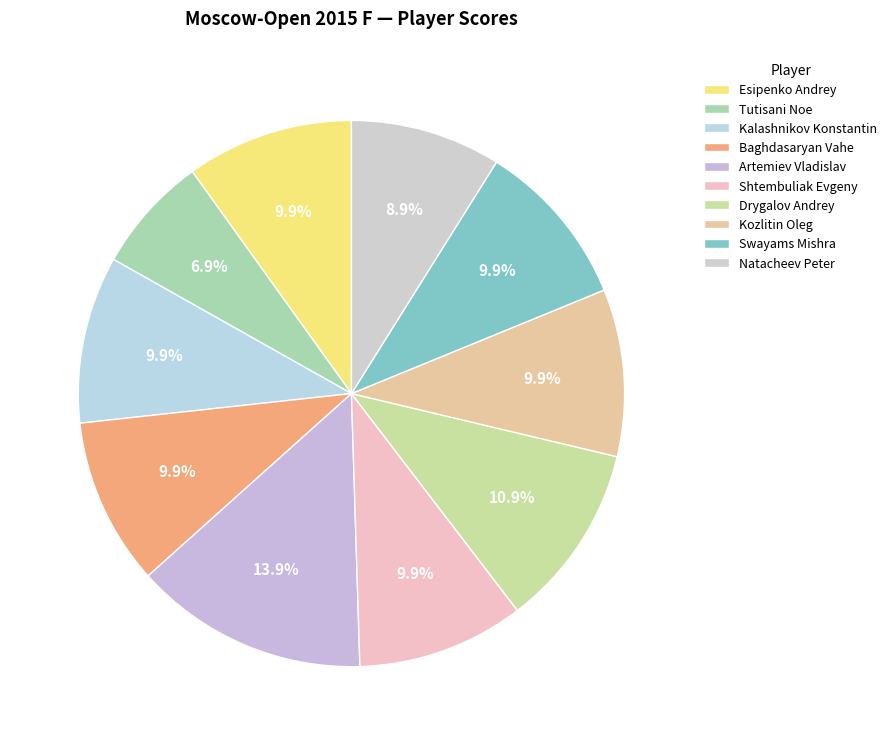

True or false: Baghdasaryan Vahe accounts for 10% of the total.

True